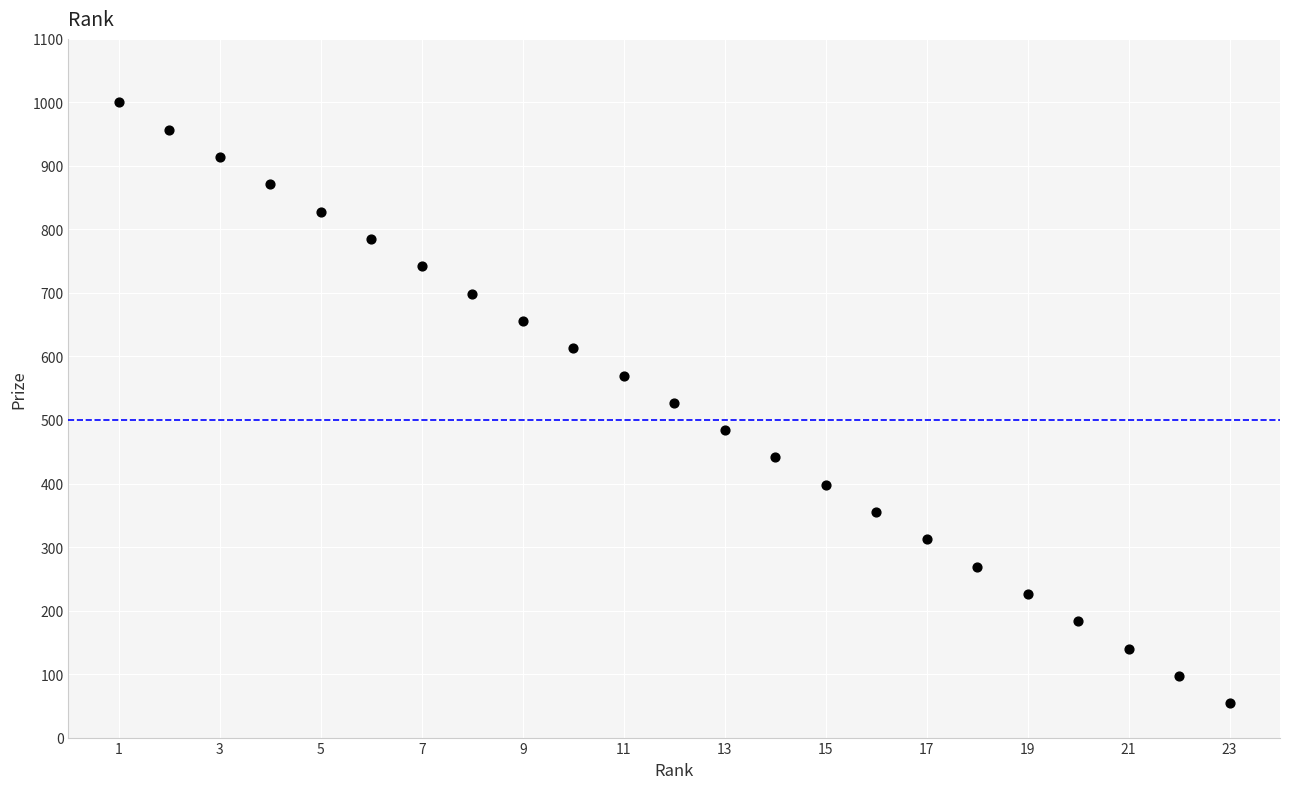

What is the range of X values (max minus min)?

22